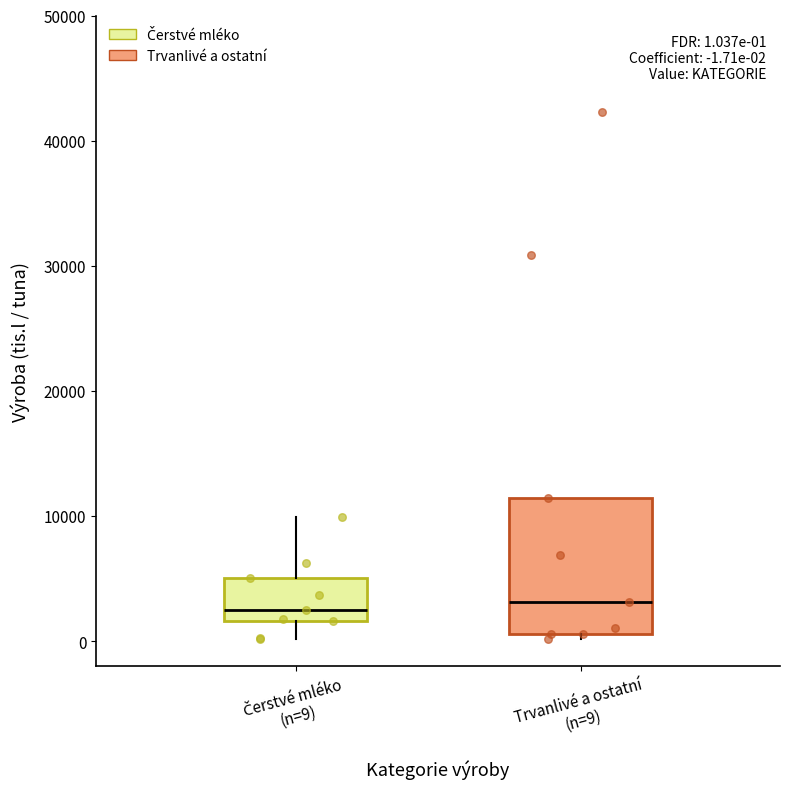

Comparing the boxes themselves (not the whiskers), which one is the tallest?

Trvanlivé a ostatní (n=9)